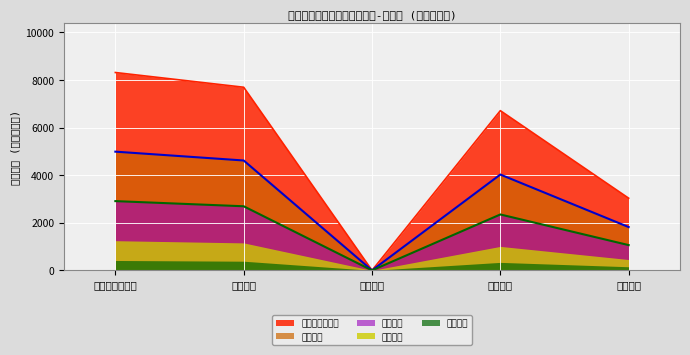

What are all the series names shown in the legend?

家用及公共給水, 農業用水, 水力用水, 工業用水, 其他用途